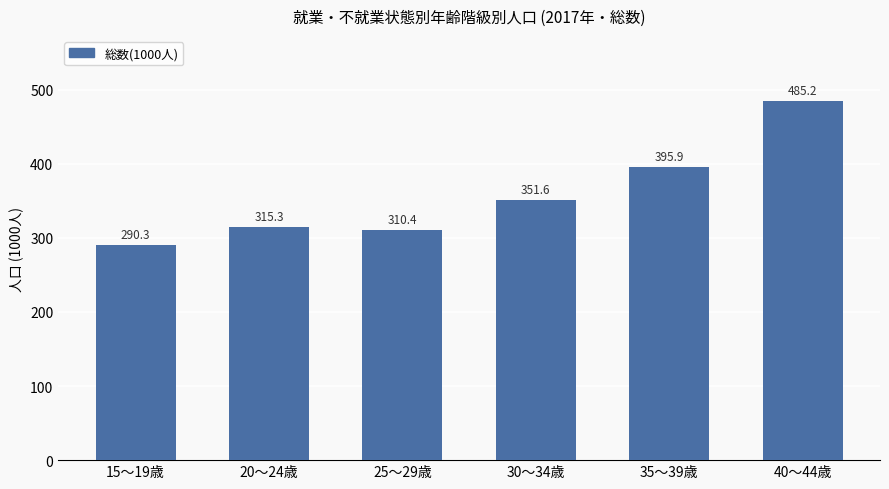

Rank the categories by value from lowest to highest.

15～19歳, 25～29歳, 20～24歳, 30～34歳, 35～39歳, 40～44歳